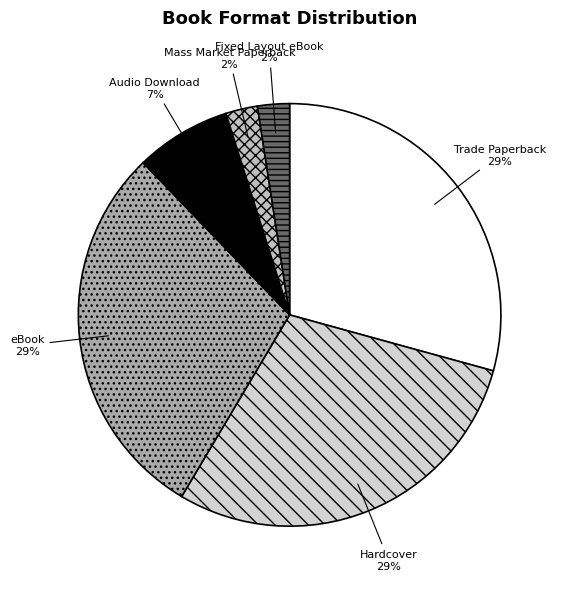

To the nearest percent, what portion does Fixed Layout eBook represent?

2%